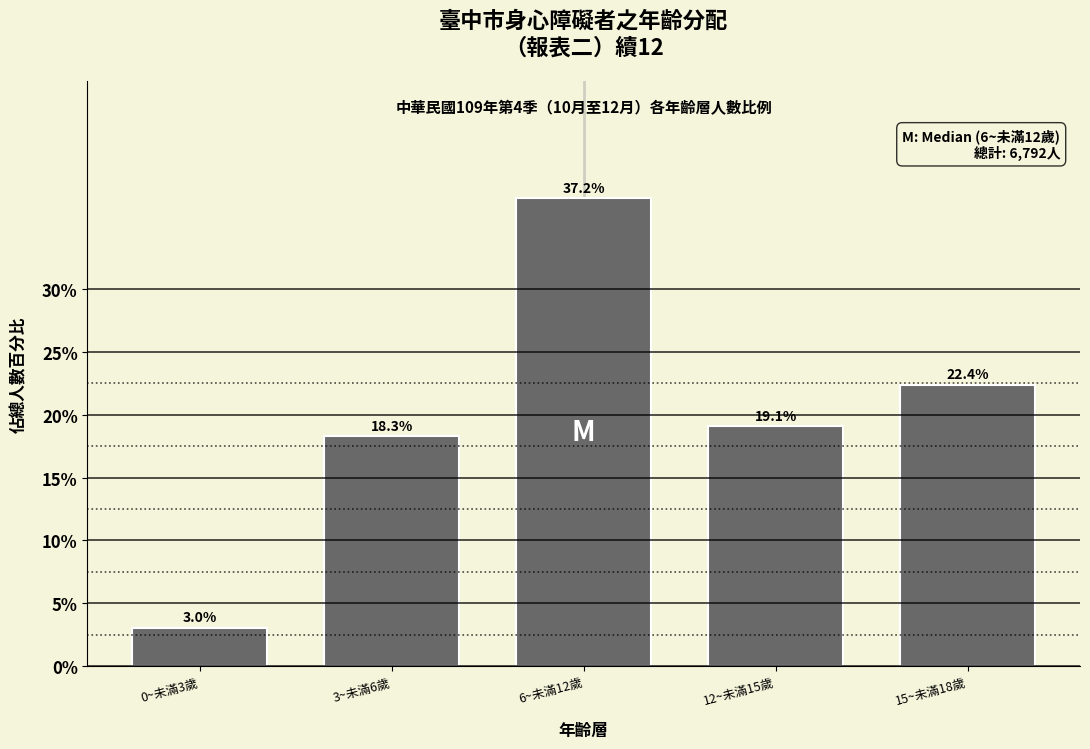

Reading left to right, list all the values displayed in this chart.

0~未滿3歲=3.0	3~未滿6歲=18.3	6~未滿12歲=37.2	12~未滿15歲=19.1	15~未滿18歲=22.4